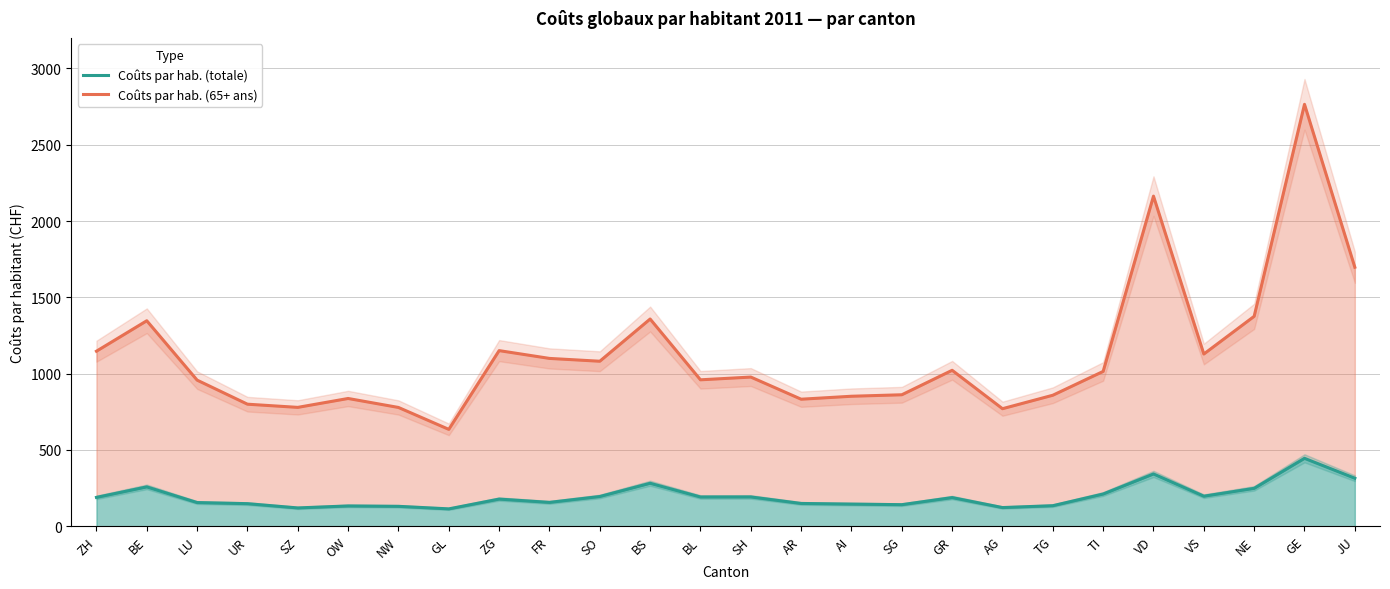

What is the smallest value displayed?

113.6